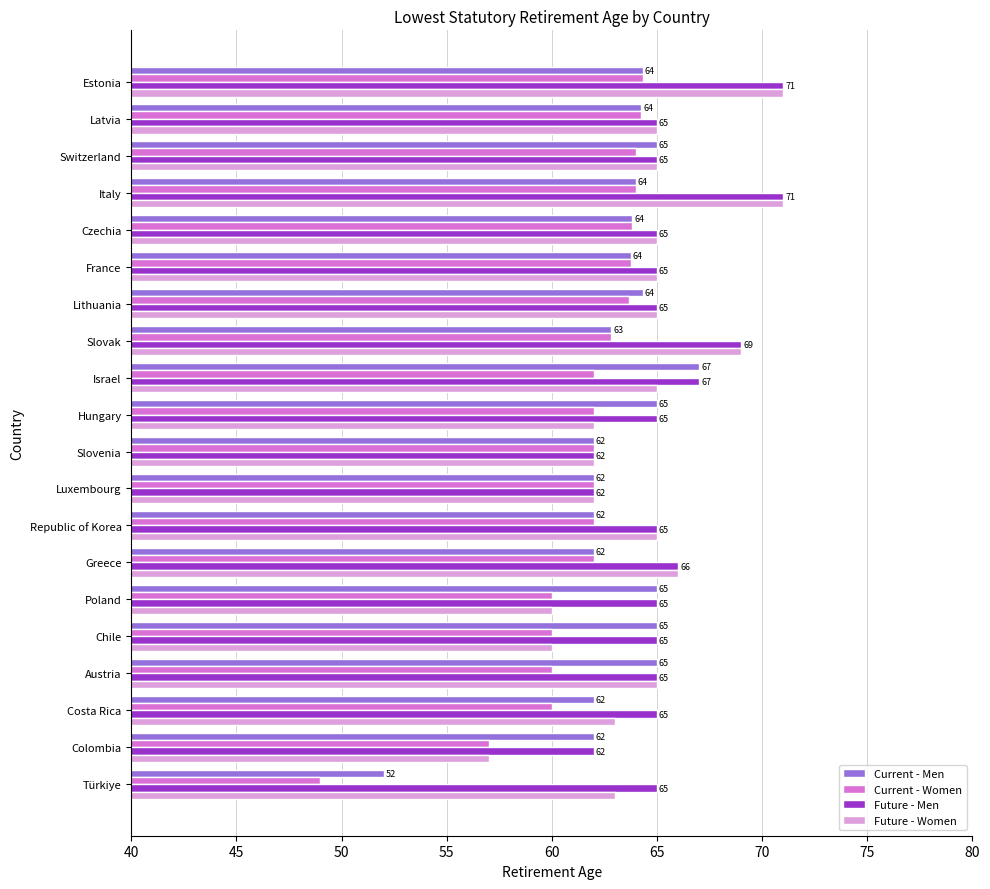

List the series in order of their overall mean, lowest first.

Current - Women, Current - Men, Future - Women, Future - Men